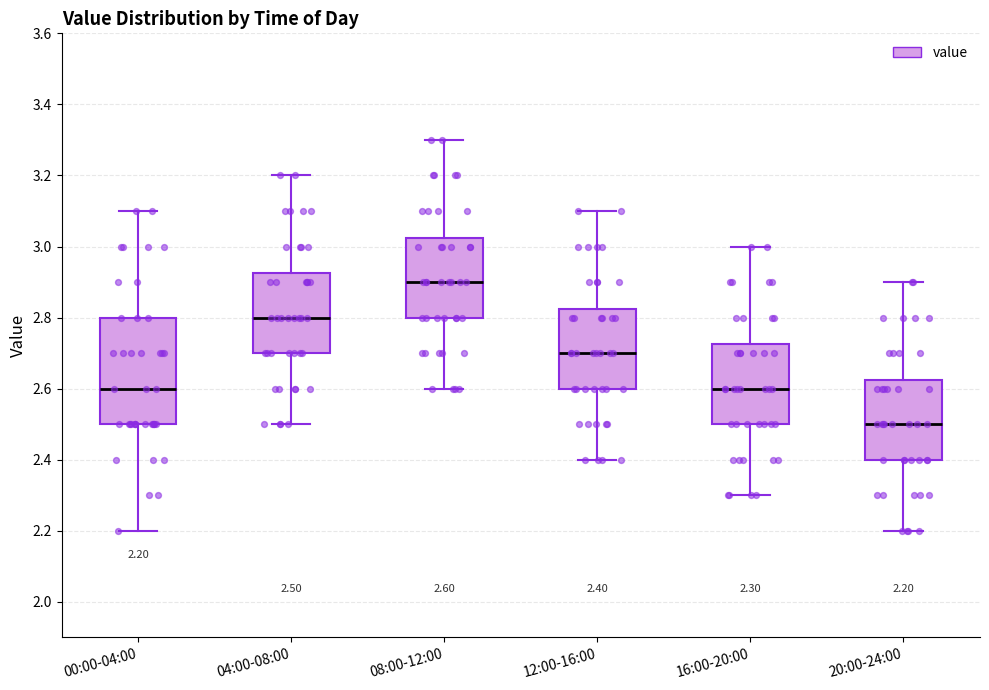

Which box's median line is the highest?

08:00-12:00